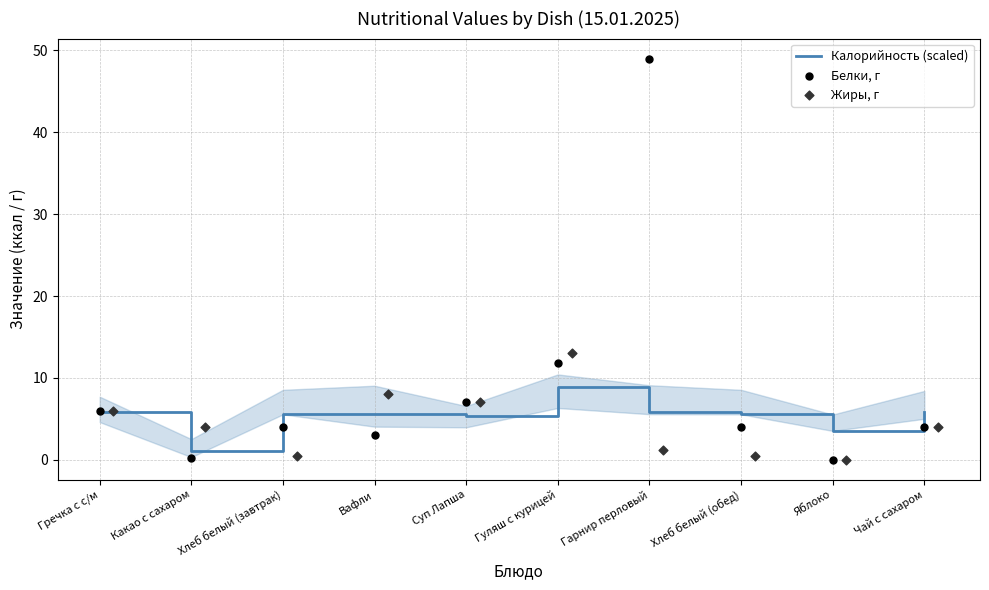

Which series has the largest total across all categories?

Белки, г